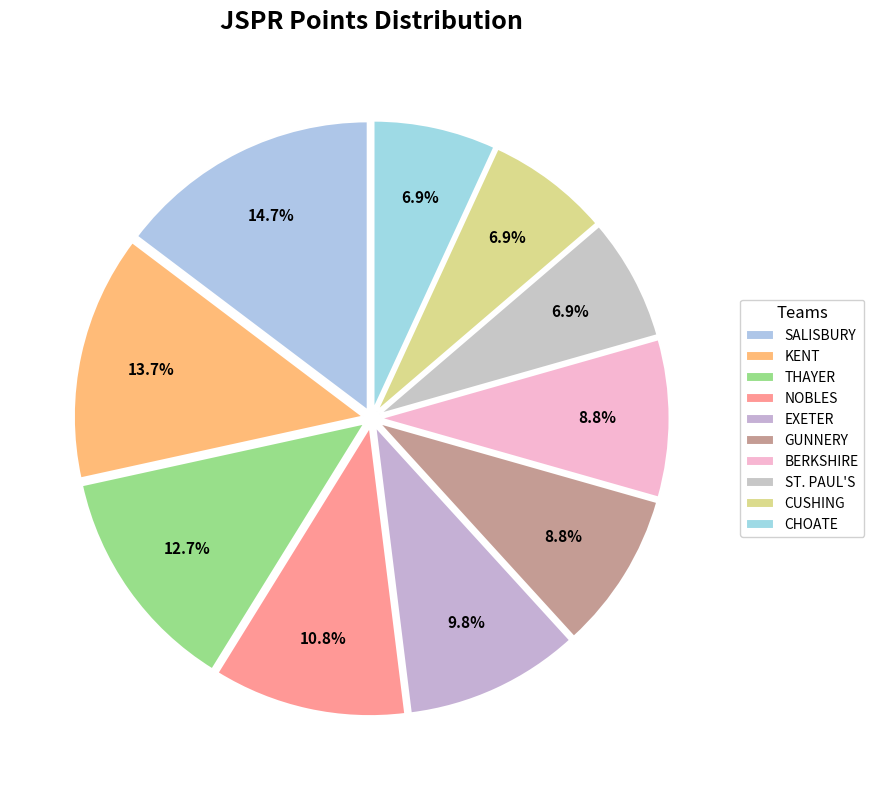

Count the number of slices in the pie.

10